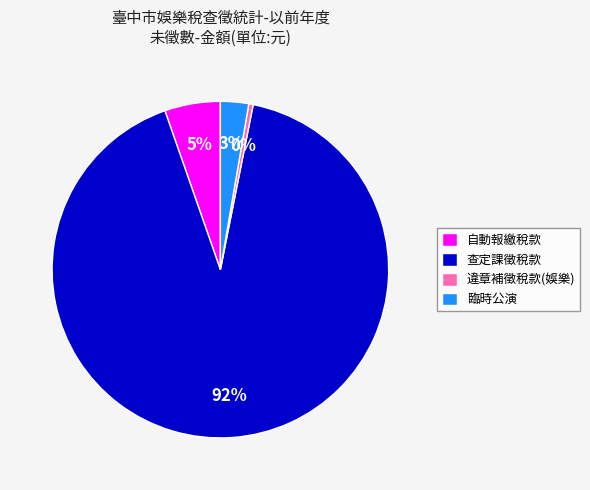

Do 違章補徵稅款(娛樂) and 臨時公演 together represent more than half of the pie?

No